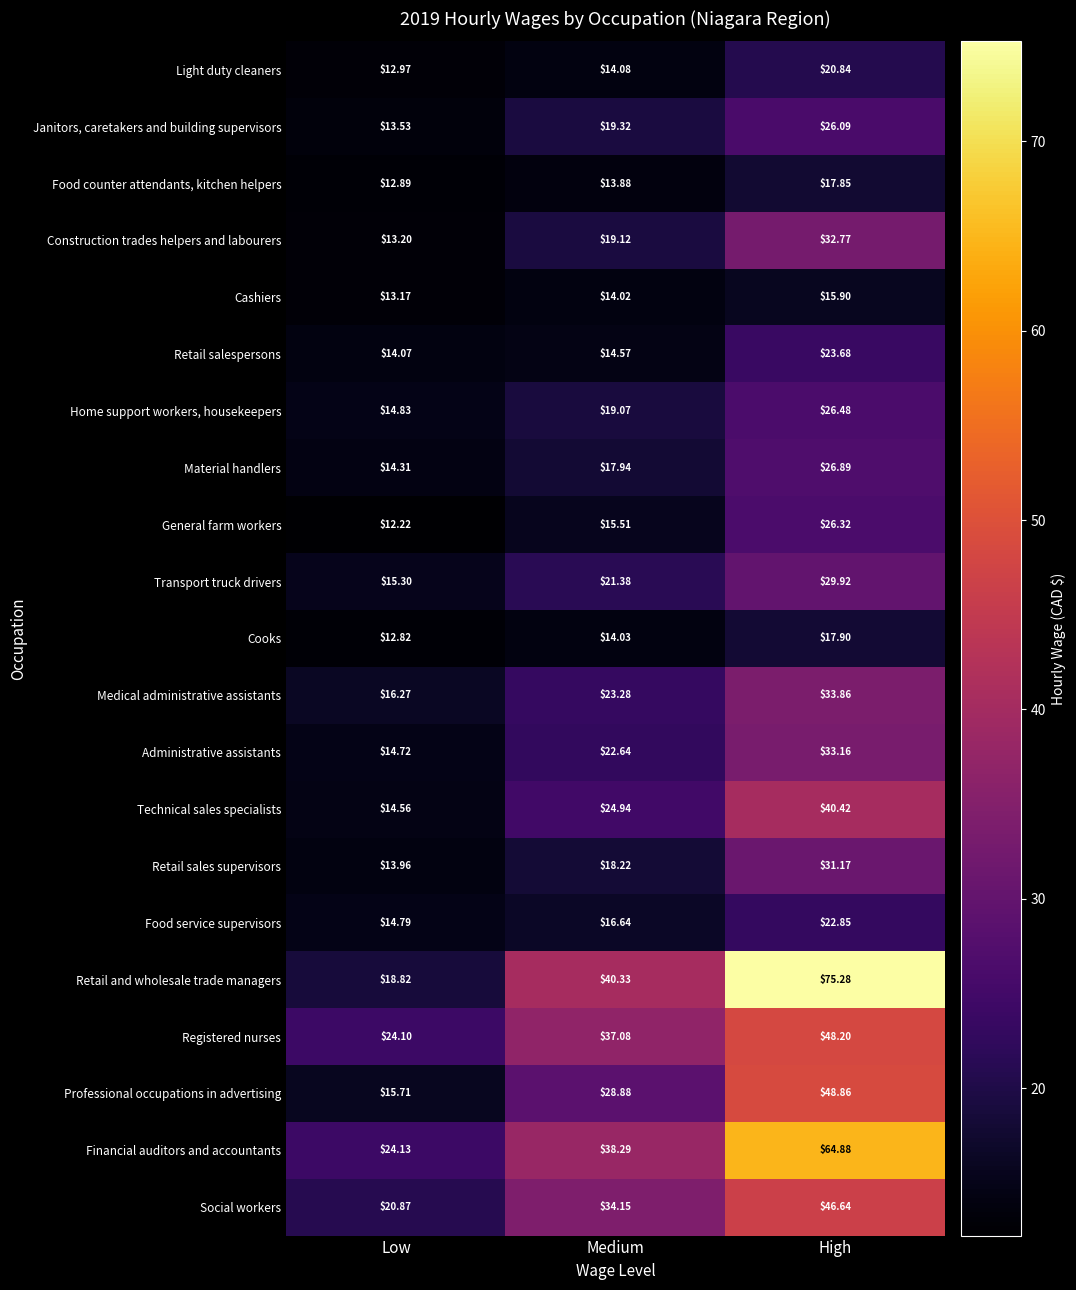

At how many categories does at least one series exceed 43?

1